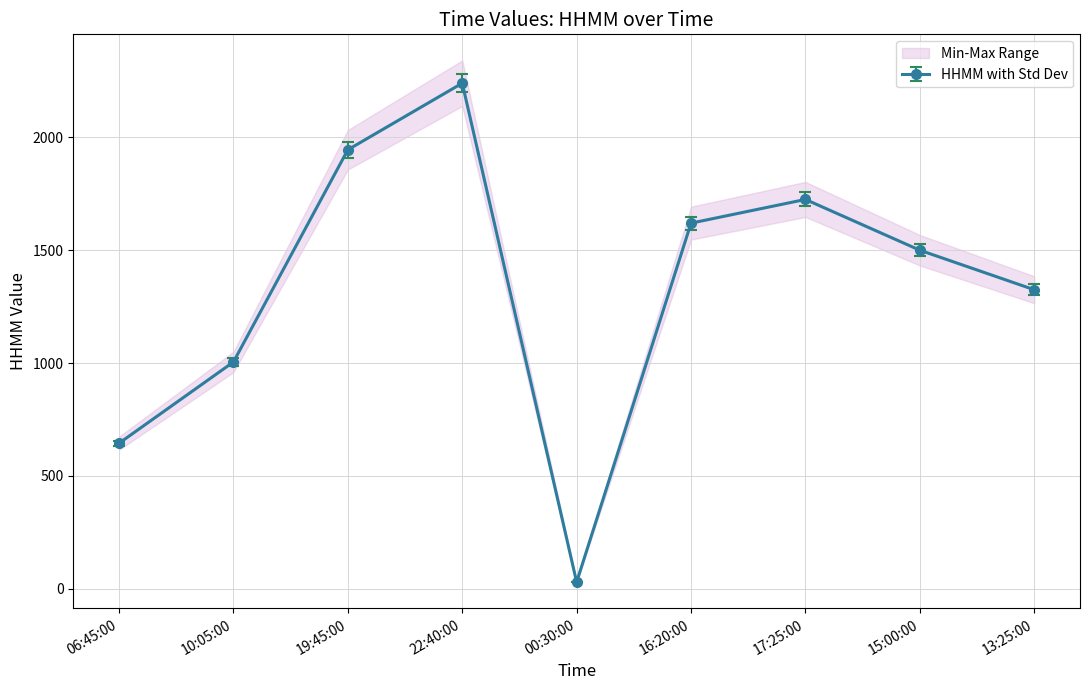

Does the chart display data point markers on the line(s)?

Yes